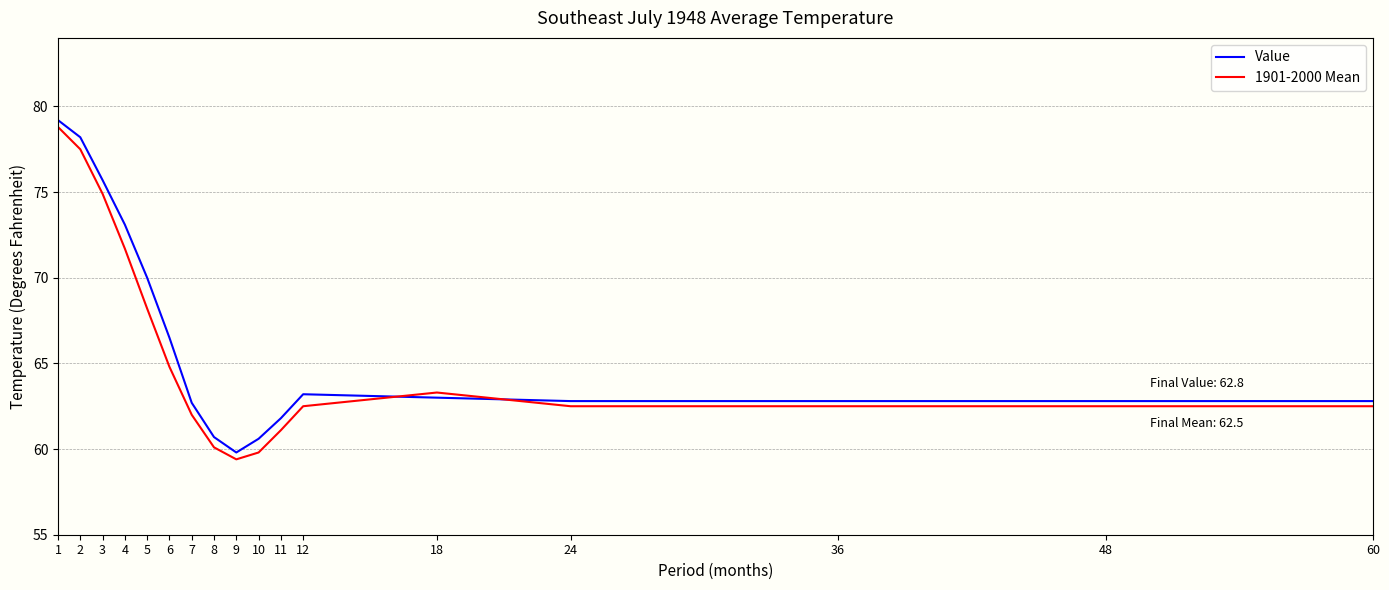

Which series changed the most between 8 and 36?

1901-2000 Mean